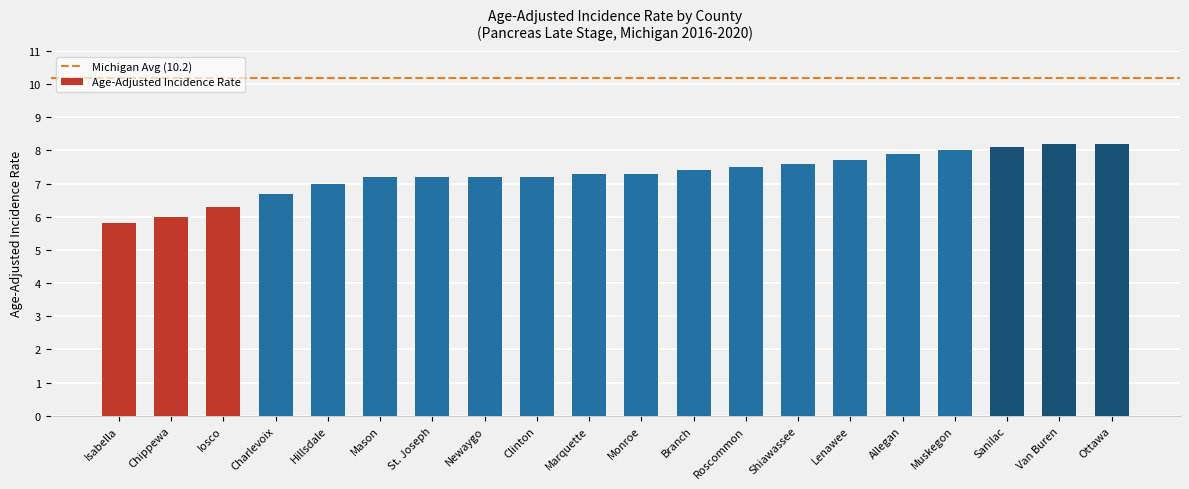

Reading right to left, extract all data points from this chart.

8.2	8.2	8.1	8.0	7.9	7.7	7.6	7.5	7.4	7.3	7.3	7.2	7.2	7.2	7.2	7.0	6.7	6.3	6.0	5.8